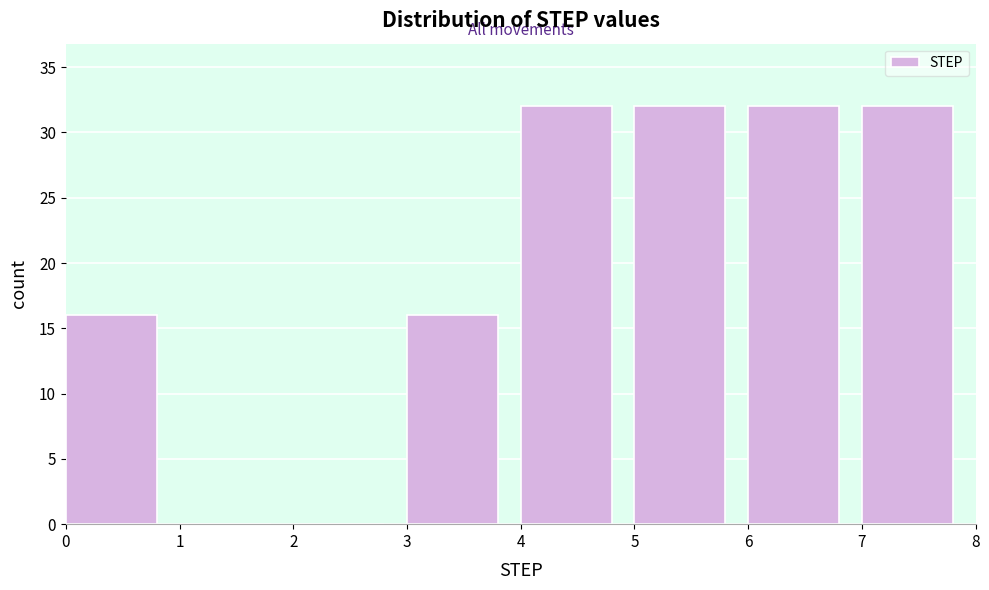

Reading left to right, transcribe this chart: for each bar, give the range it covers on the x-axis and its height. The values are not printed on the chart, so give them approximately, as read against the axis.

0 to 1: 16
1 to 2: 0
2 to 3: 0
3 to 4: 16
4 to 5: 32
5 to 6: 32
6 to 7: 32
7 to 8: 32